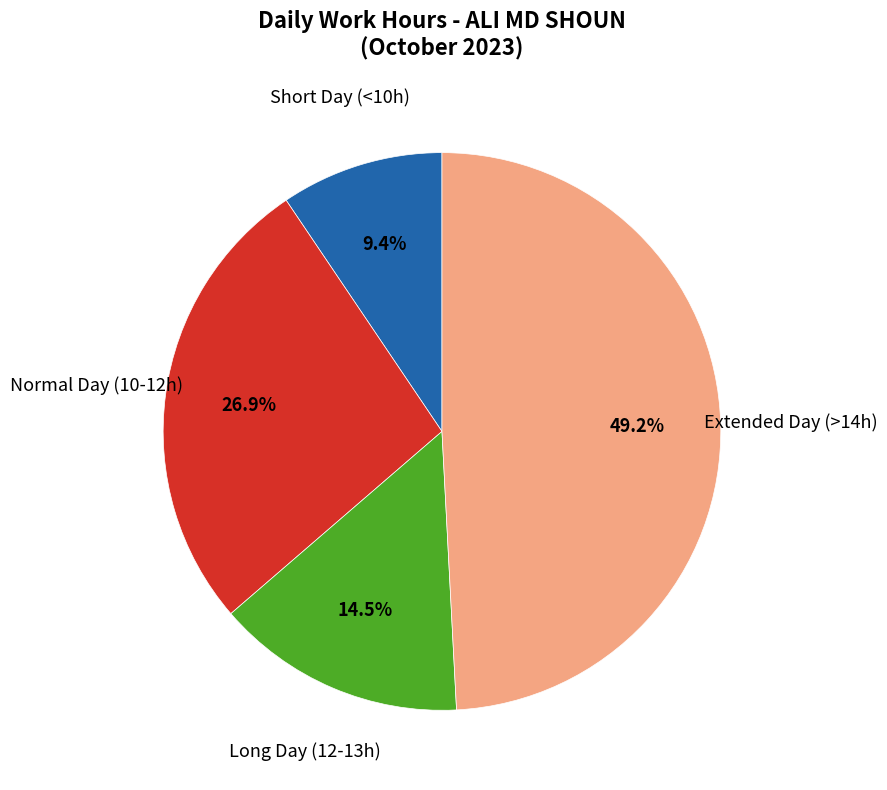

What is the ratio of the value at Long Day (12-13h) to the value at Extended Day (>14h)?

0.3